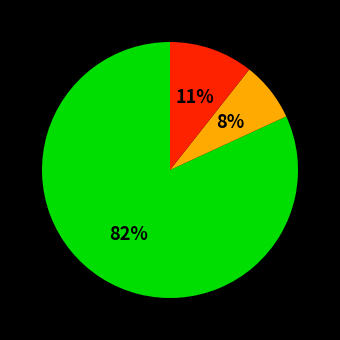

To the nearest percent, what is the average slice percentage?

33%